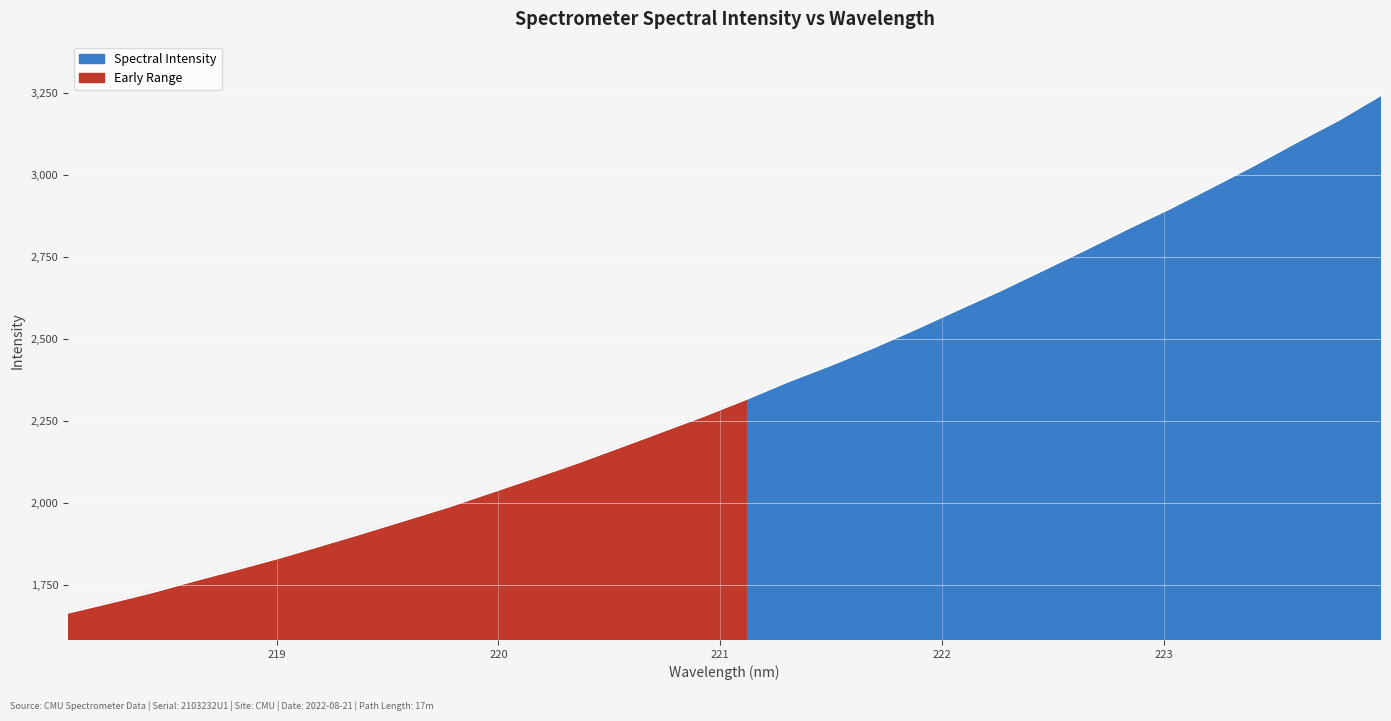

The chart shows a value of 2123.0 at 220.3533. True or false?

True